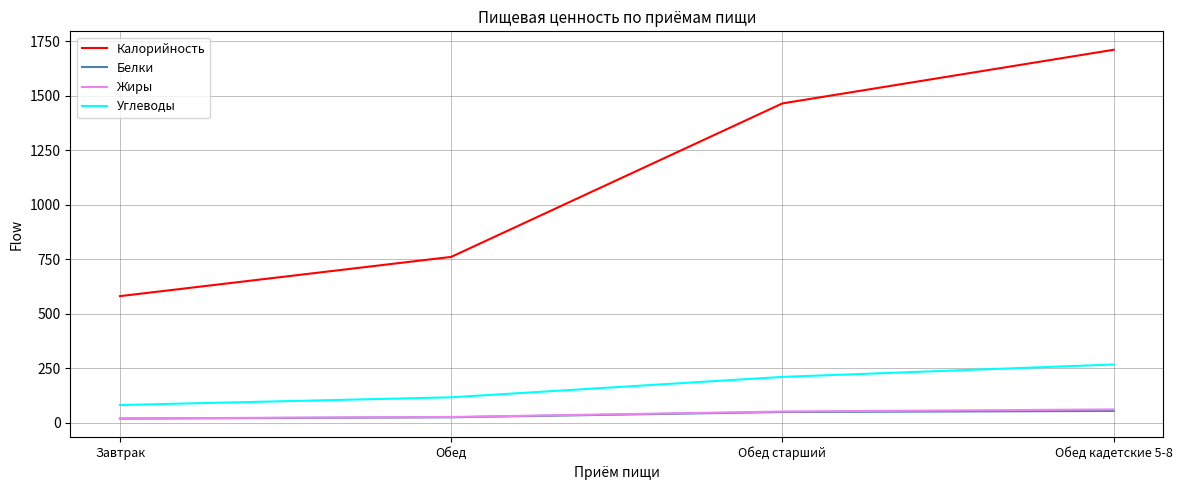

At which category is the sum across all series the highest?

Обед кадетские 5-8